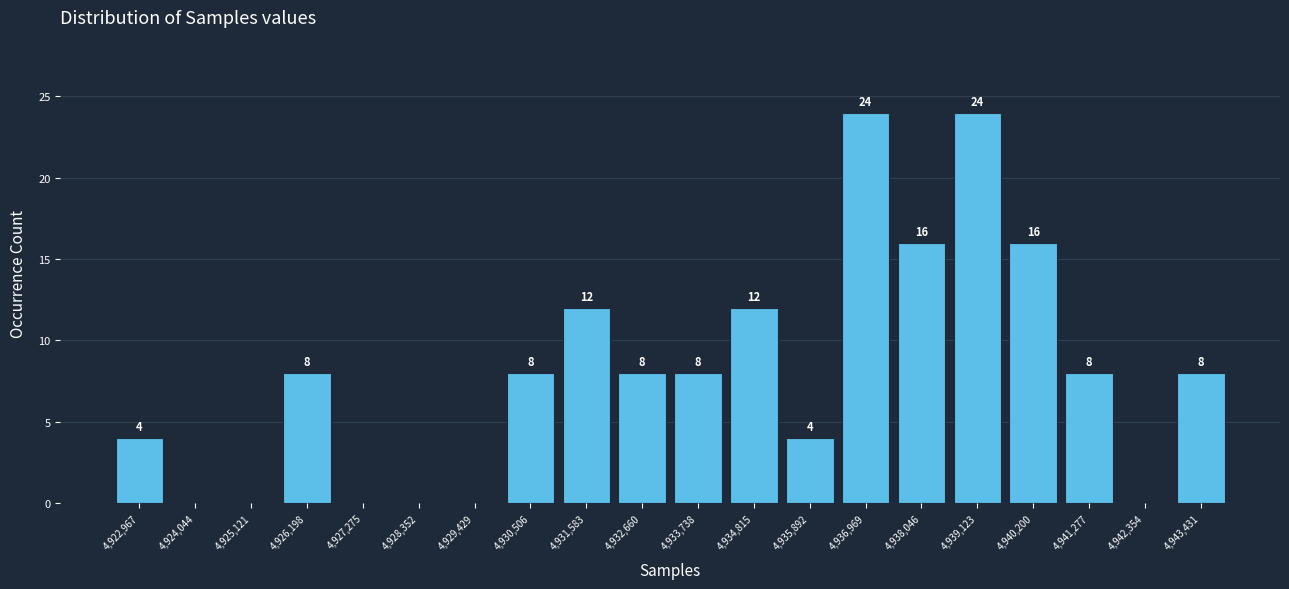

Reading left to right, extract all data points from this chart.

4,922,967=4	4,924,044=0	4,925,121=0	4,926,198=8	4,927,275=0	4,928,352=0	4,929,429=0	4,930,506=8	4,931,583=12	4,932,660=8	4,933,738=8	4,934,815=12	4,935,892=4	4,936,969=24	4,938,046=16	4,939,123=24	4,940,200=16	4,941,277=8	4,942,354=0	4,943,431=8